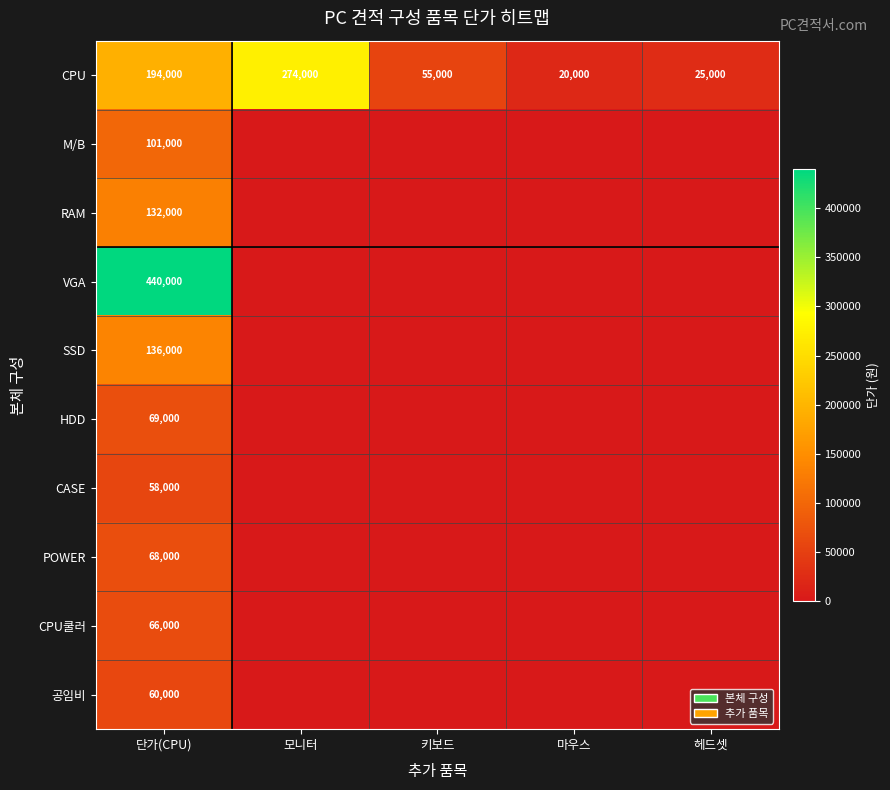

How many categories are shown in the chart?

5